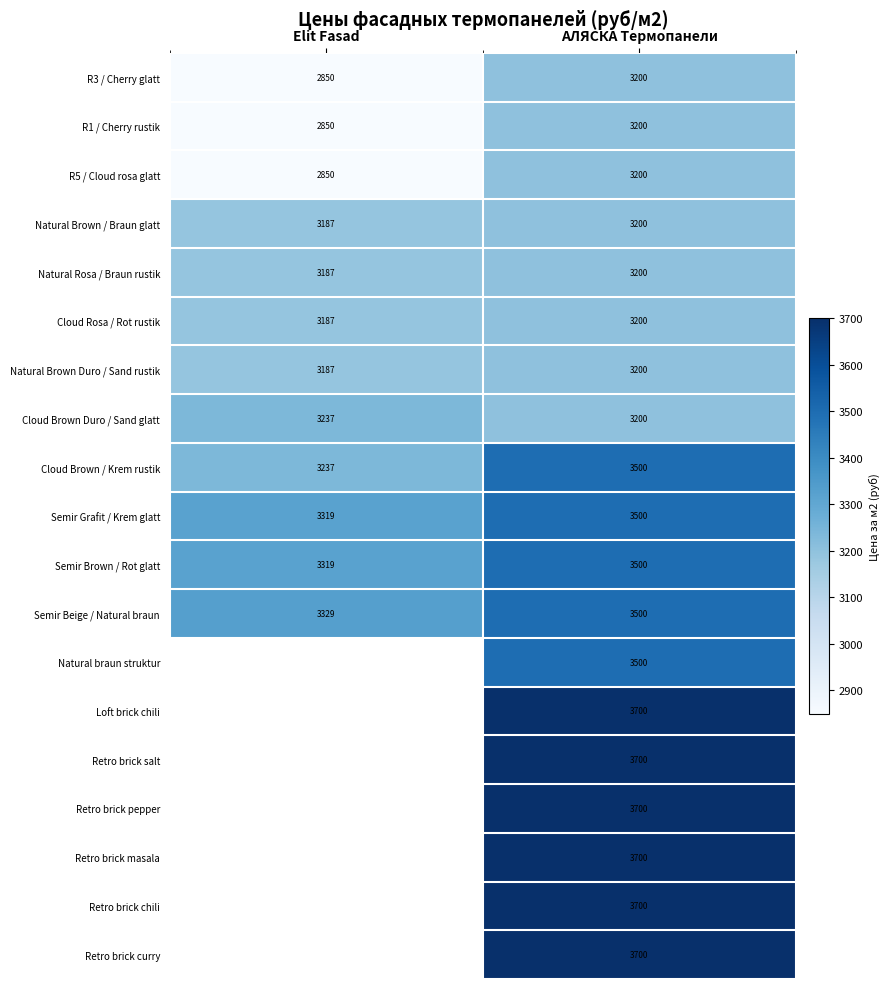

Is it true that Natural Brown Duro / Sand rustik equals 3187 at Elit Fasad?

True